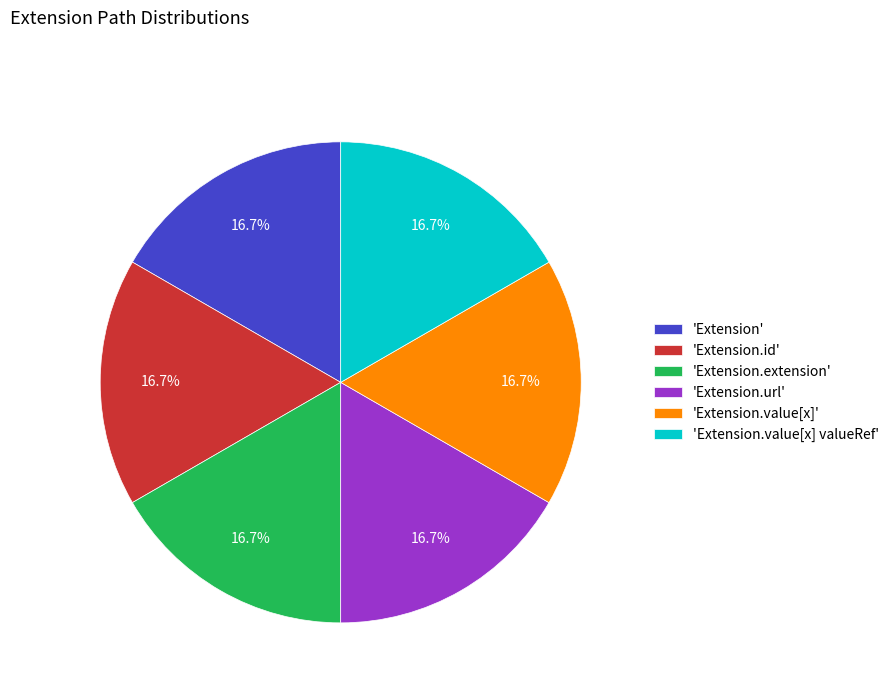

What is the total percentage of 'Extension' and 'Extension.url'?

33.3%